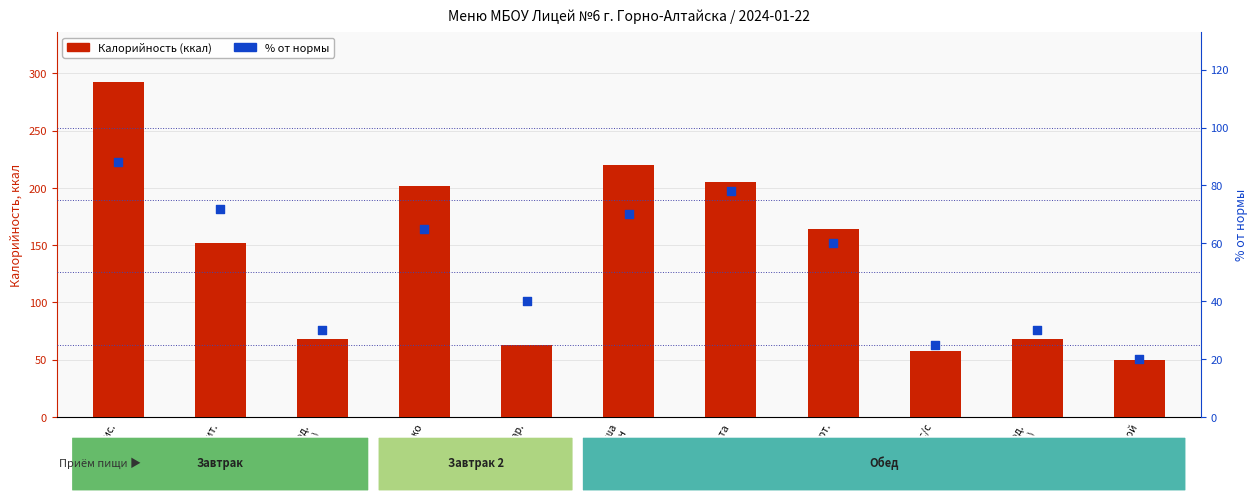

Which series has the widest spread of Y values?

Калорийность (ккал)